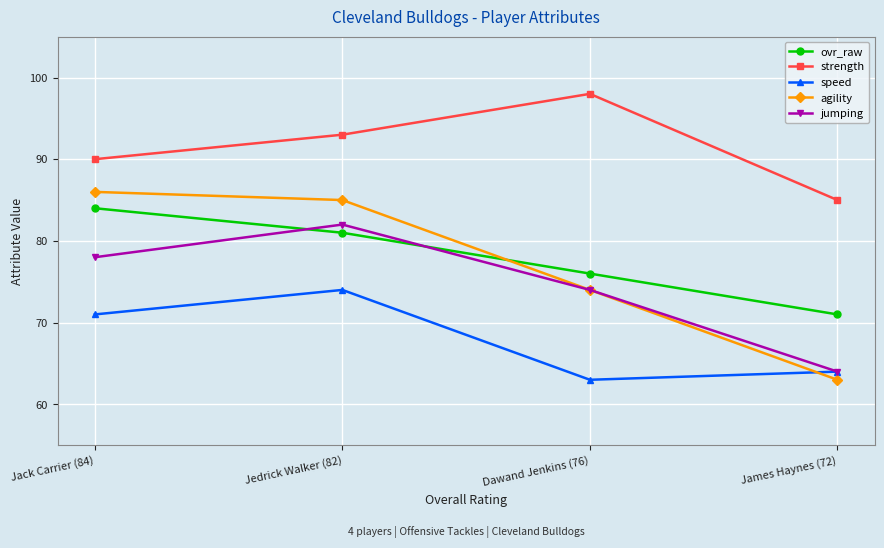

Between Dawand Jenkins (76) and James Haynes (72), which series saw the biggest shift?

strength